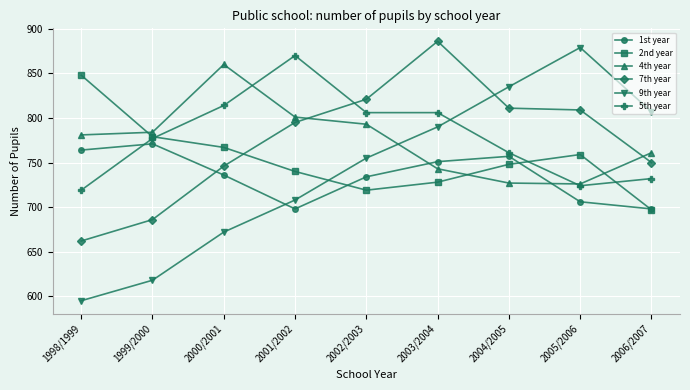

What is the difference between the 7th year values at 2001/2002 and 2000/2001?

49